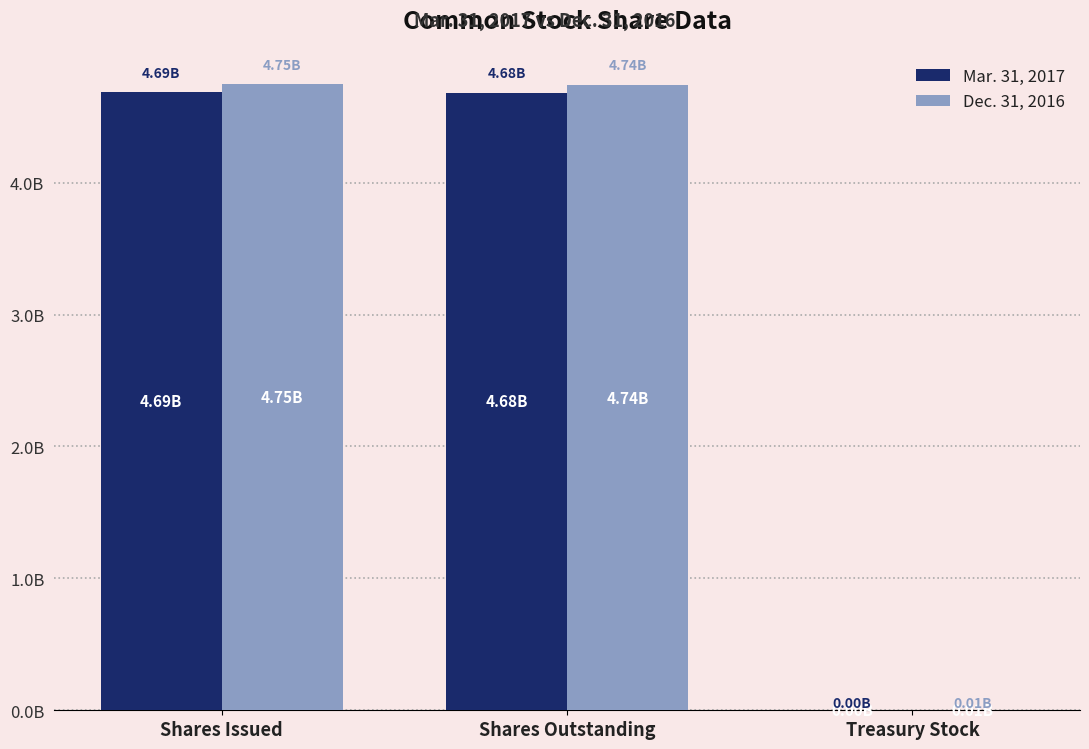

Rank the series by their average value, from lowest to highest.

Mar. 31, 2017, Dec. 31, 2016